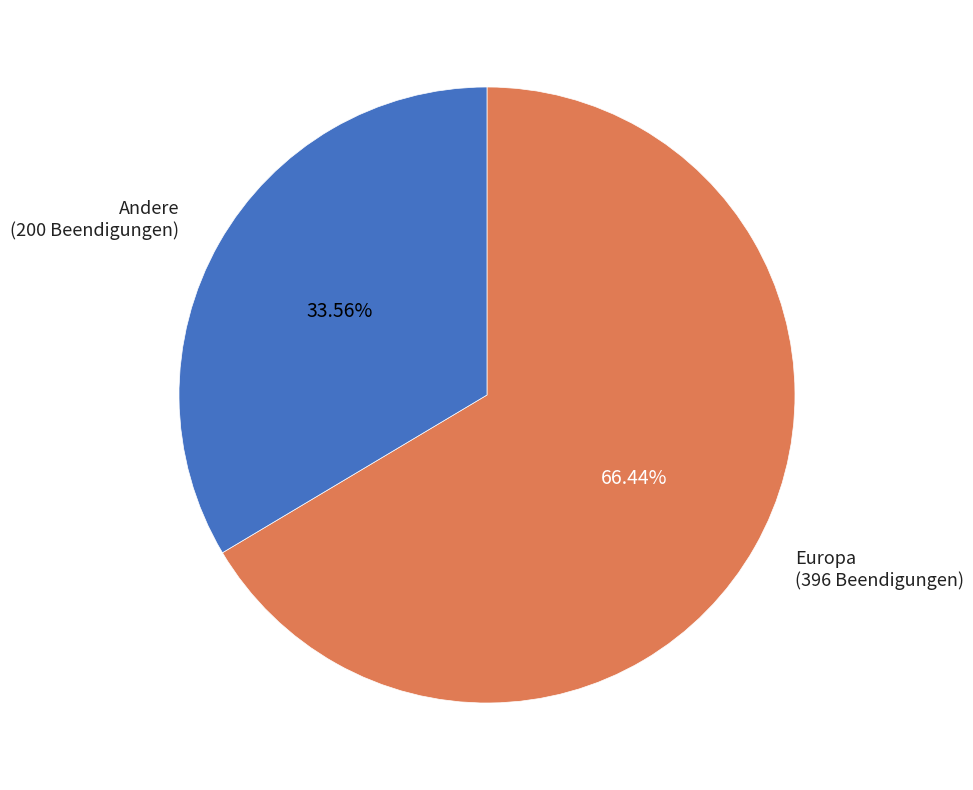

How many slices are in this pie chart?

2